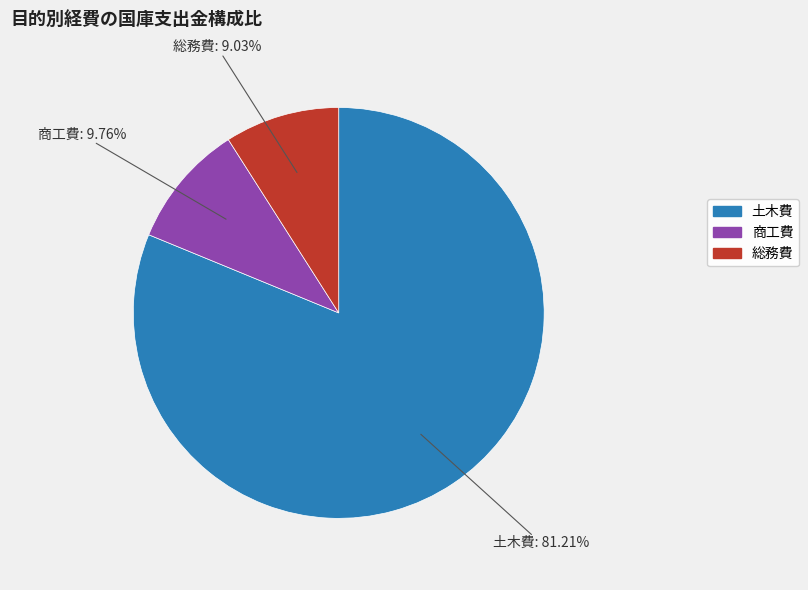

Does any single category account for the majority?

Yes